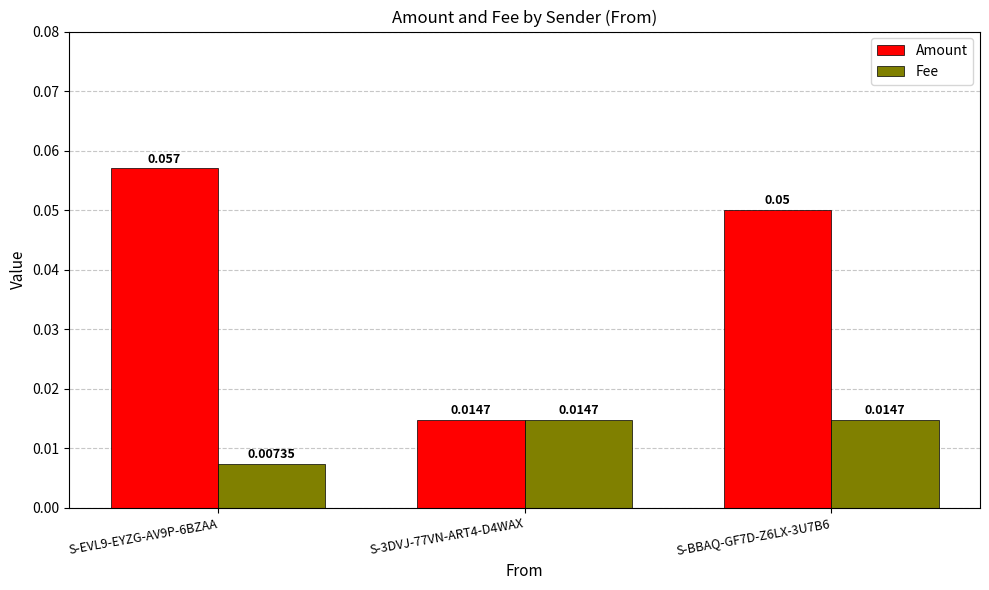

Which series has the largest range (max minus min)?

Amount